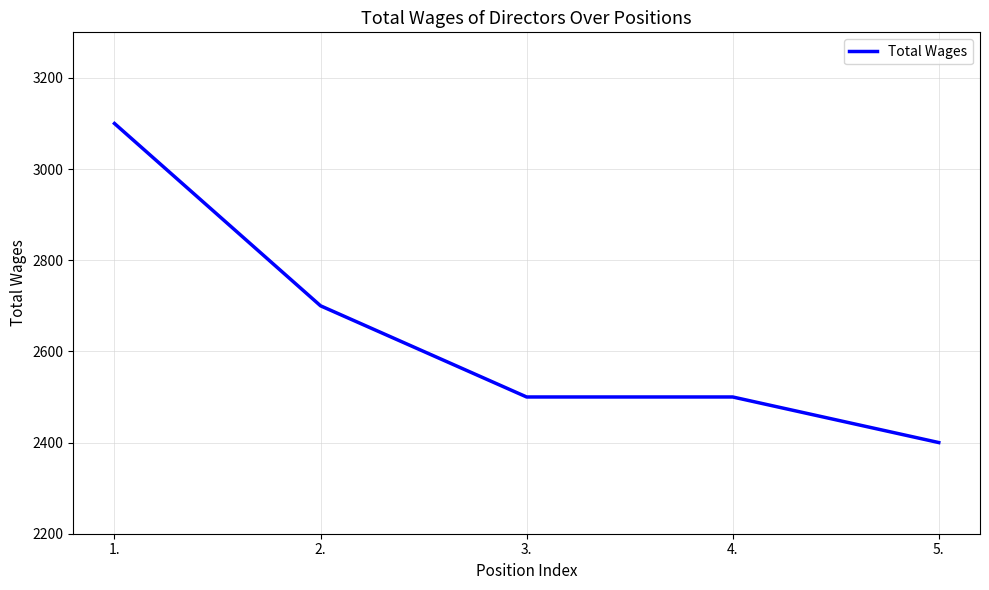

Which has a higher value, 3. or 1.?

1.